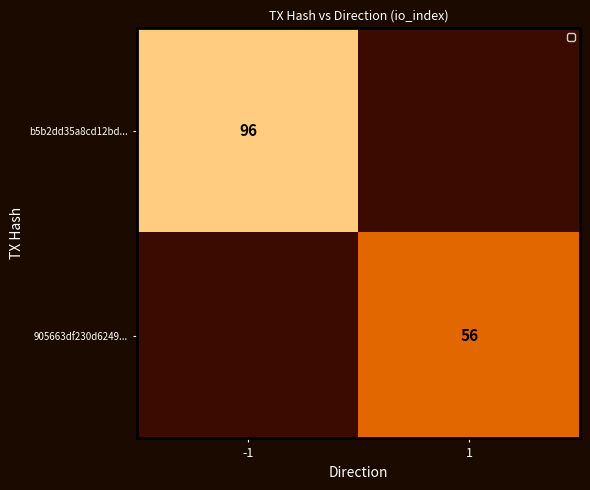

The value of 905663df230d6249... at 1 is 56. True or false?

True